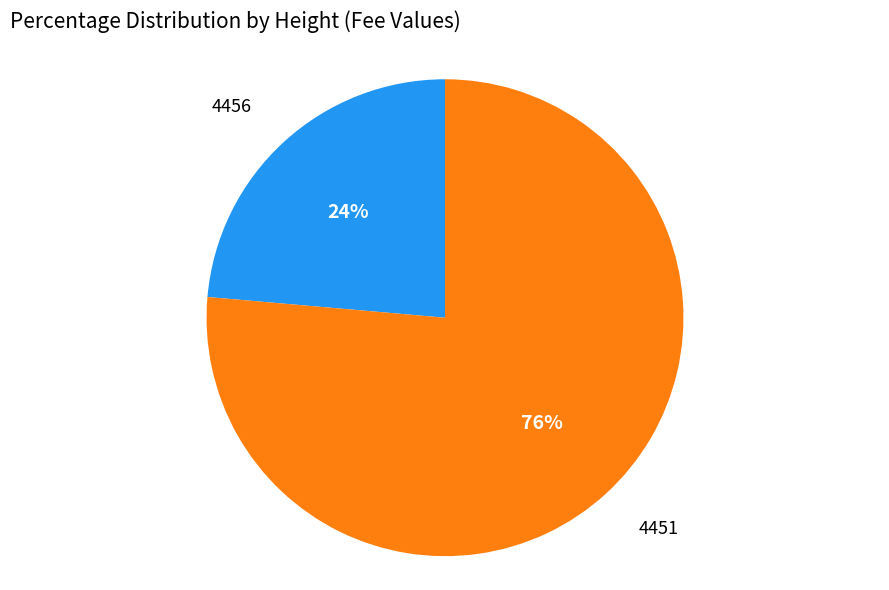

Is there any slice that represents more than half of the pie?

Yes